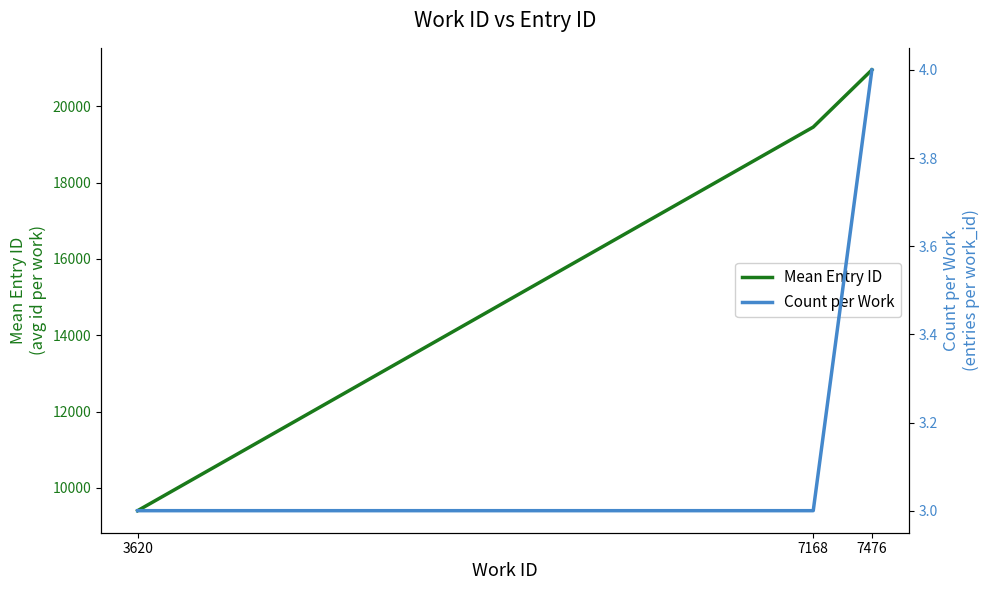

What are all the series names shown in the legend?

Mean Entry ID, Count per Work